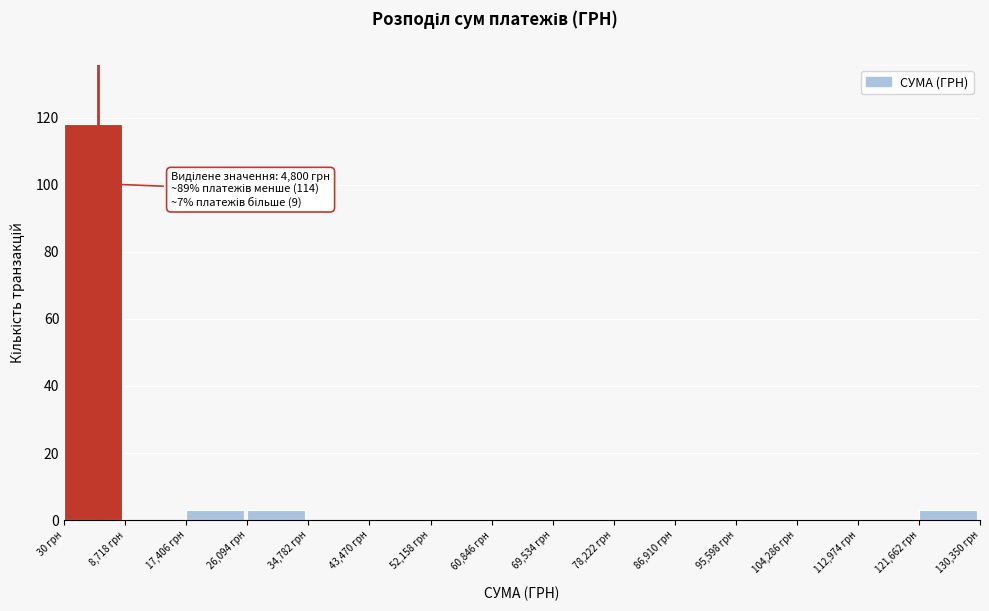

Over which range of the x-axis is the bar tallest?

0 to 9000